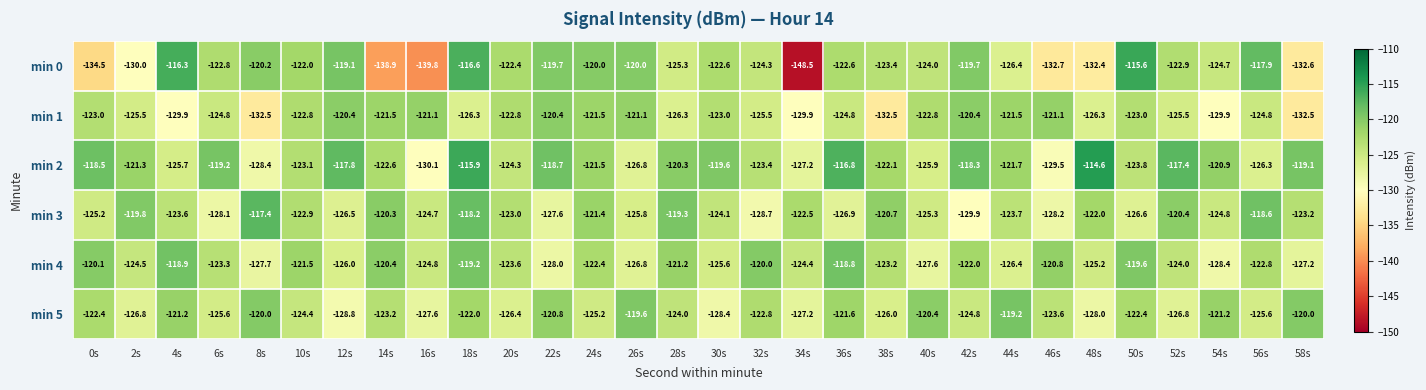

What value does the min 3 series have at 4s?

-123.6